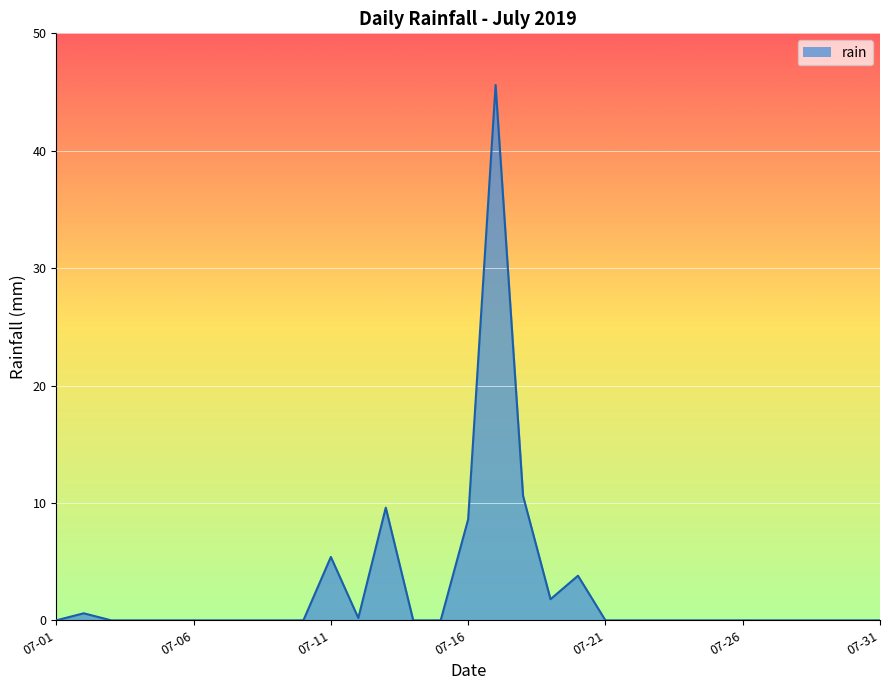

What is the sum of all values?

86.2